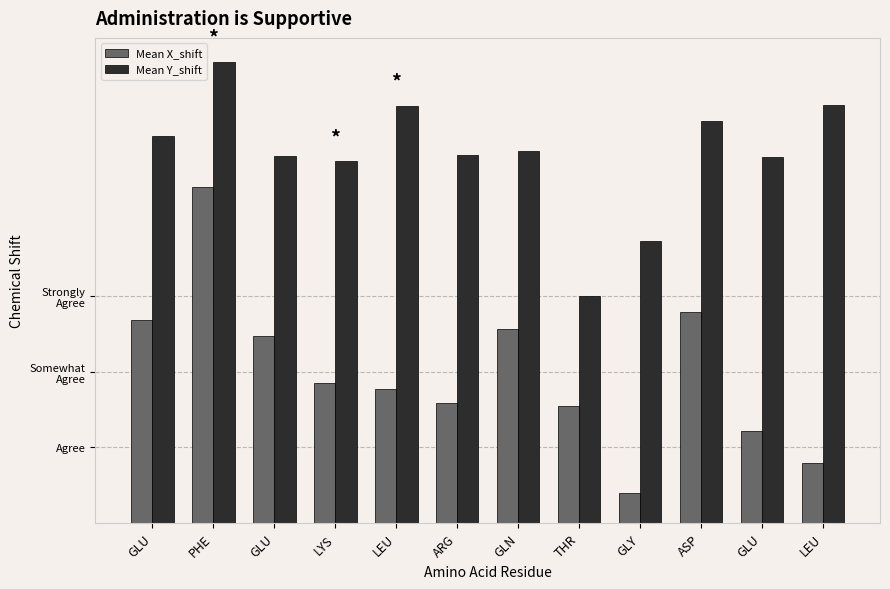

Are the bars horizontal?

No